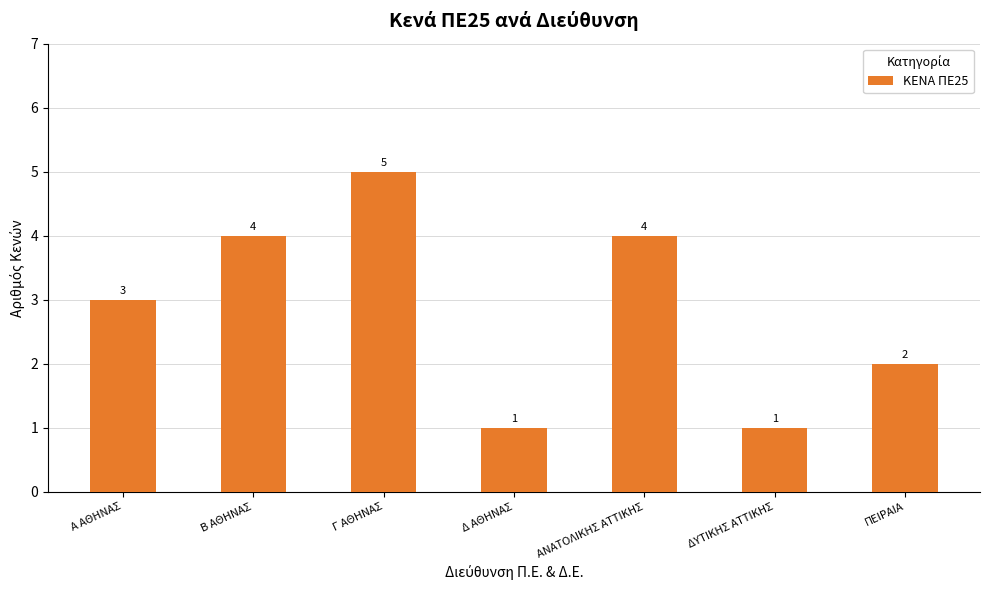

What is the greatest value displayed?

5